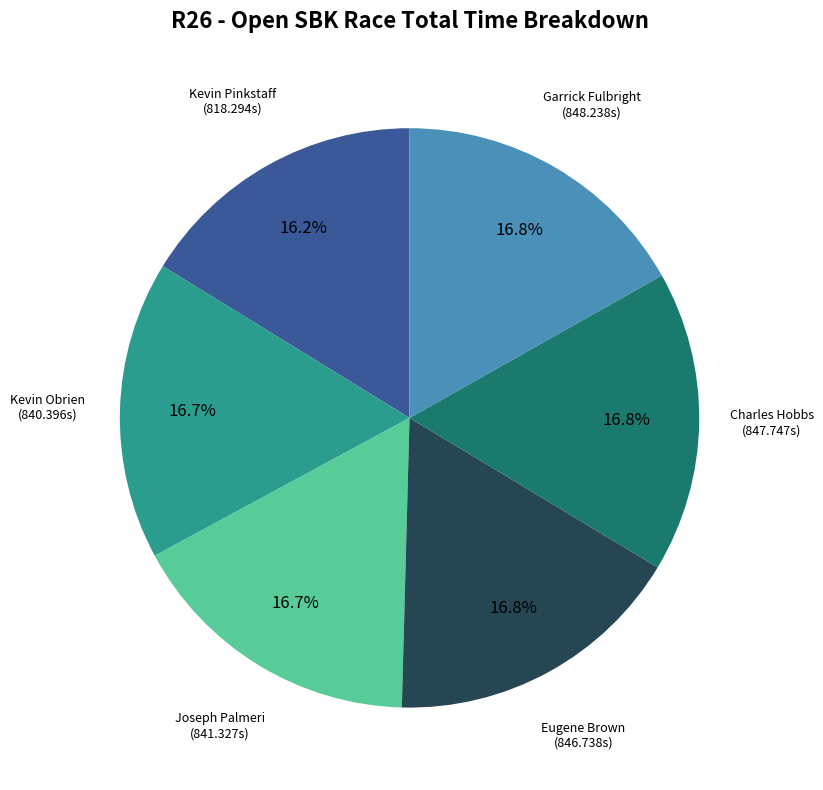

Is there a majority slice in this chart?

No